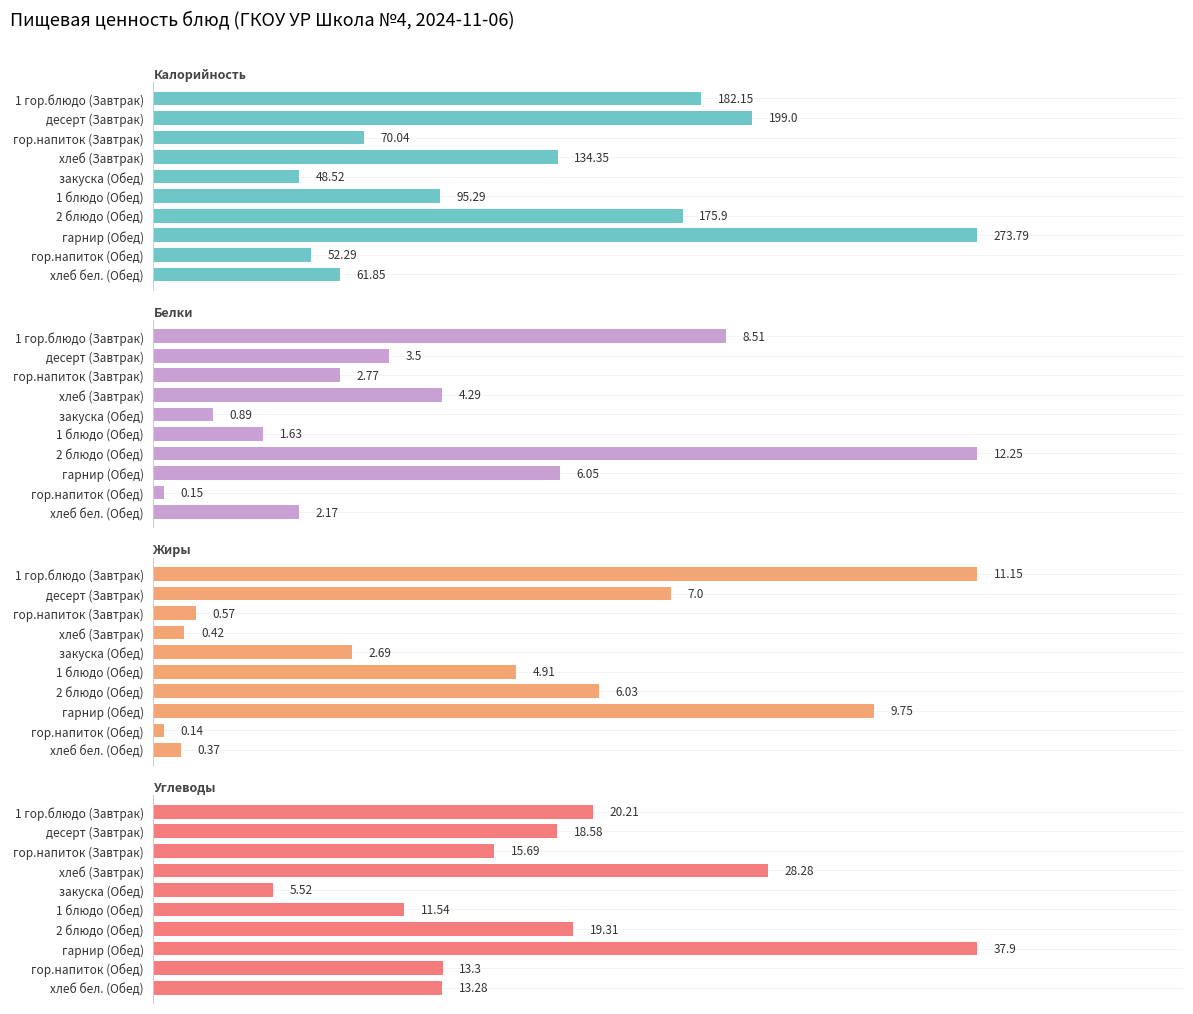

How many groups of bars are there?

10